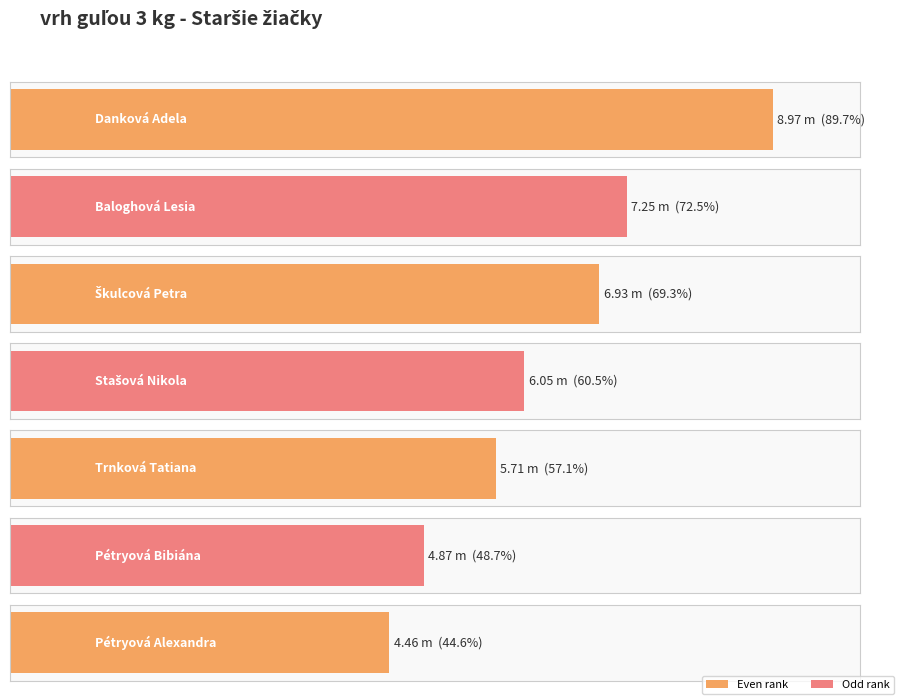

How many bars are there in total?

7